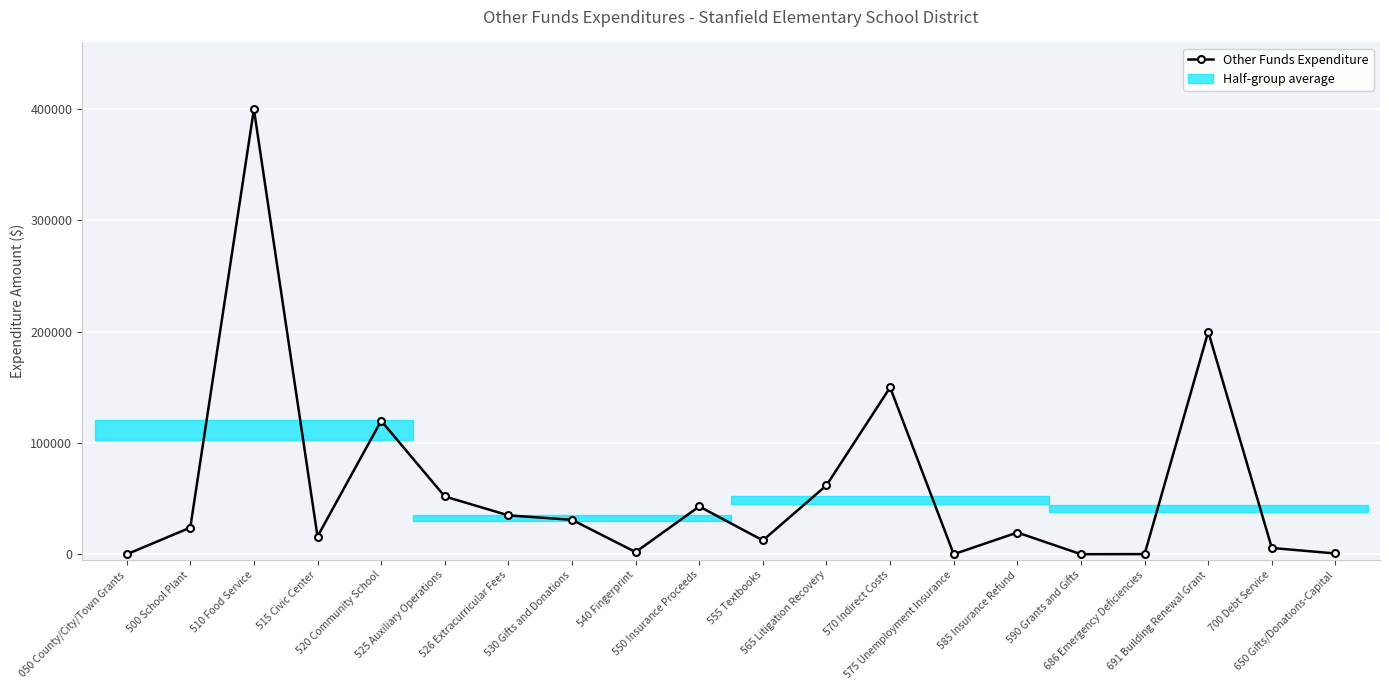

Approximately how many times larger is the value at 691 Building Renewal Grant compared to 525 Auxiliary Operations?

3.8